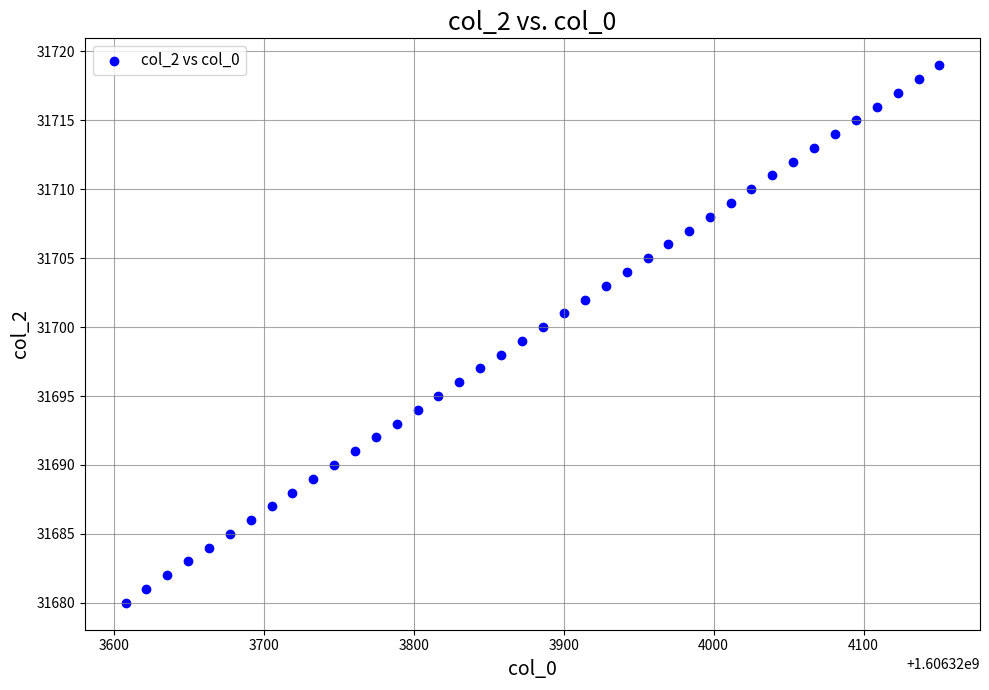

What is the range of Y values (max minus min)?

39